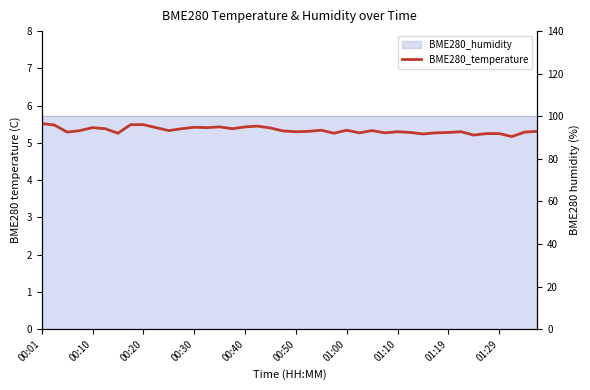

Reading left to right, extract all data points from this chart.

5.5	5.5	5.3	5.3	5.4	5.4	5.3	5.5	5.5	5.4	5.3	5.4	5.4	5.4	5.4	5.4	5.4	5.5	5.4	5.3	5.3	5.3	5.3	5.3	5.3	5.3	5.3	5.3	5.3	5.3	5.2	5.3	5.3	5.3	5.2	5.2	5.2	5.2	5.3	5.3